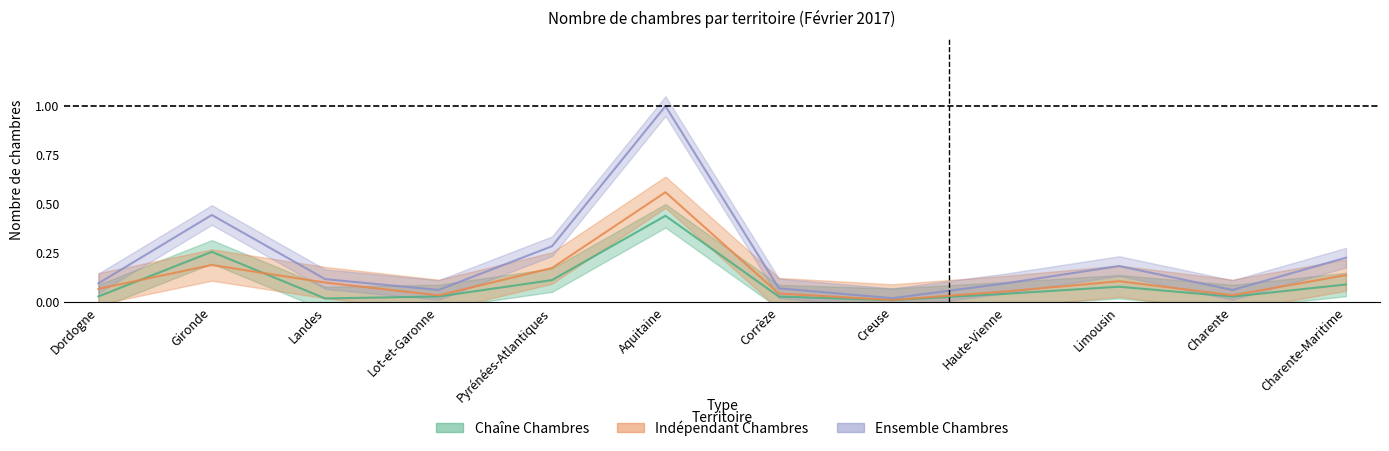

The Indépendant Nombre series shows 0.0 at Creuse. True or false?

False